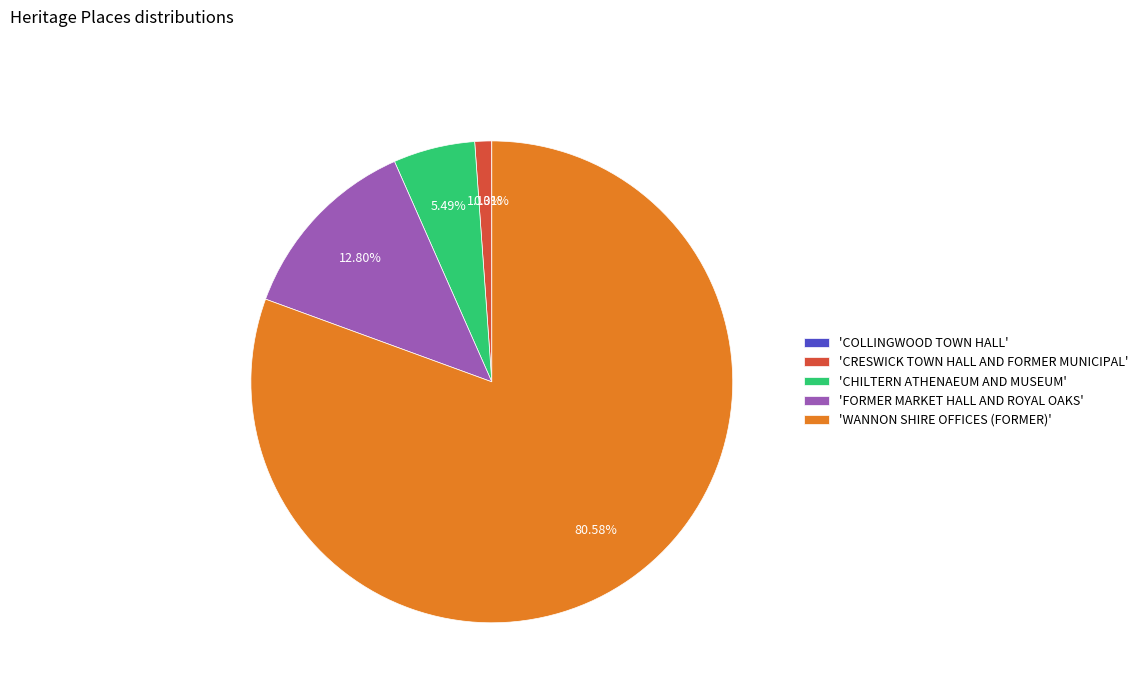

Do 'WANNON SHIRE OFFICES (FORMER)' and 'CHILTERN ATHENAEUM AND MUSEUM' together represent more than half of the pie?

Yes